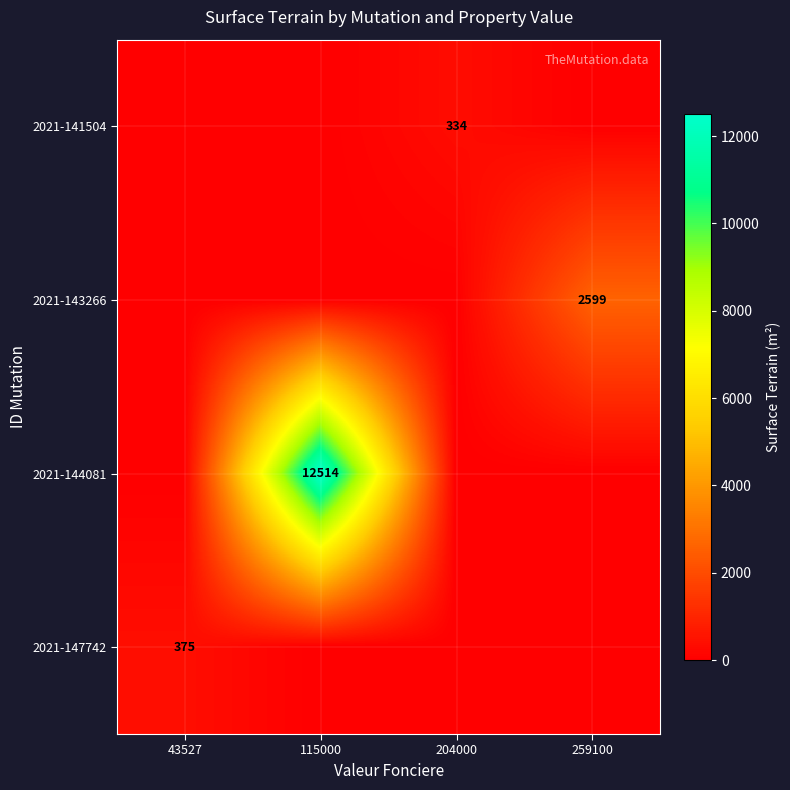

At which category does the chart reach its minimum across all series?

43527